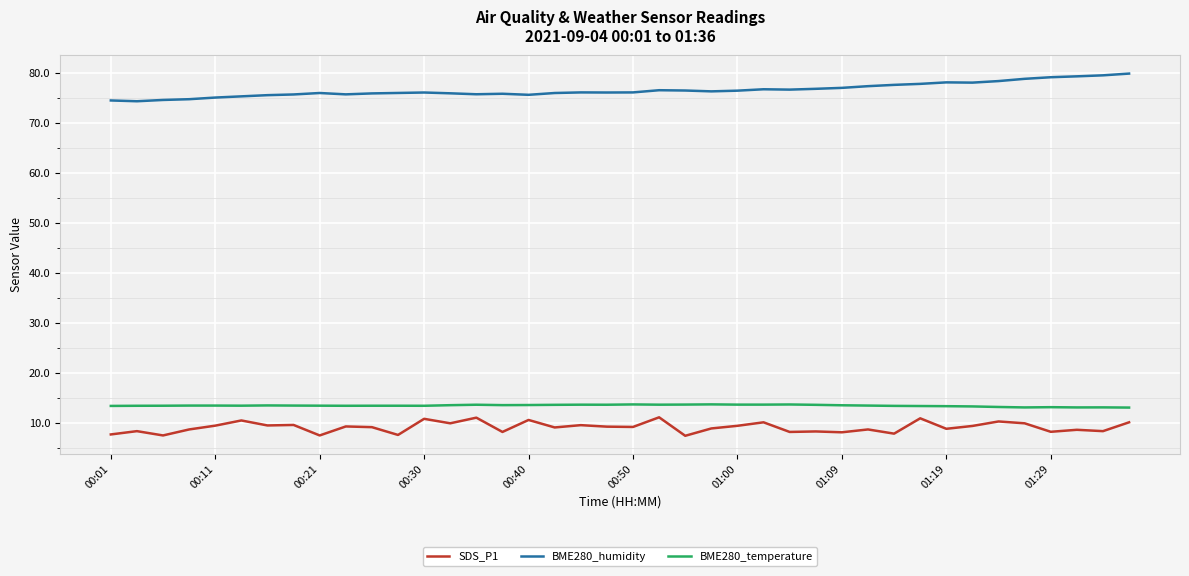

In SDS_P1, how many points are higher than both neighbors (excluding endpoints)?

15